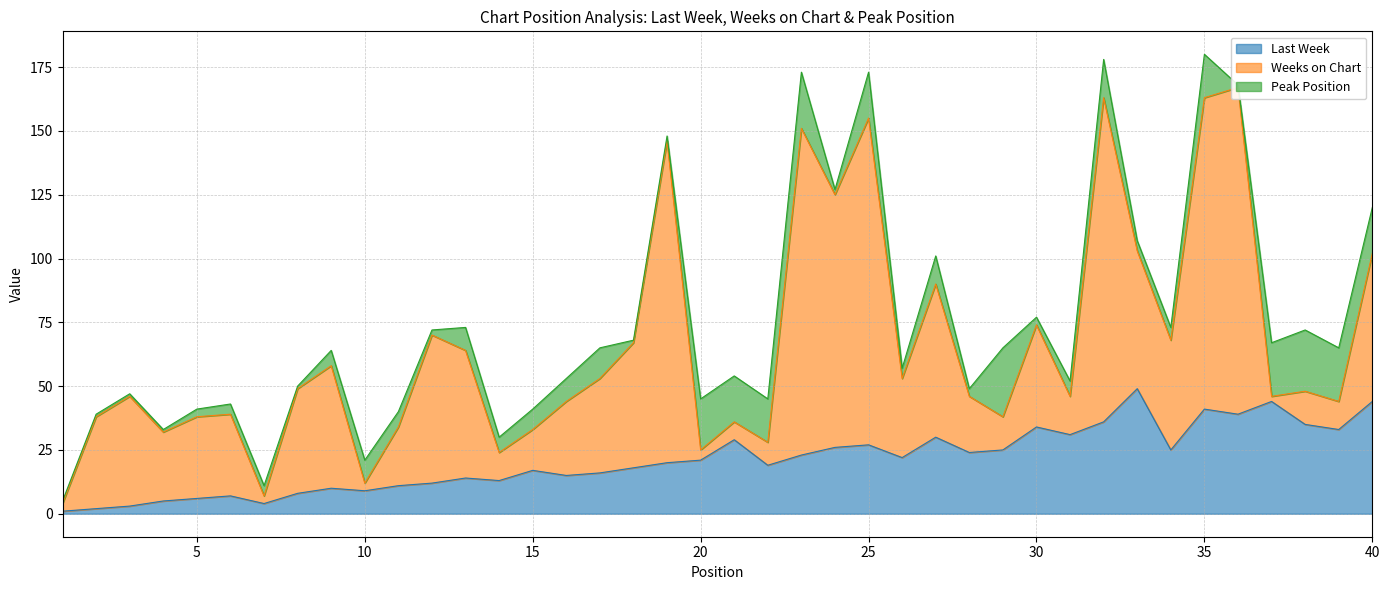

At which label does Last Week reach its minimum?

1